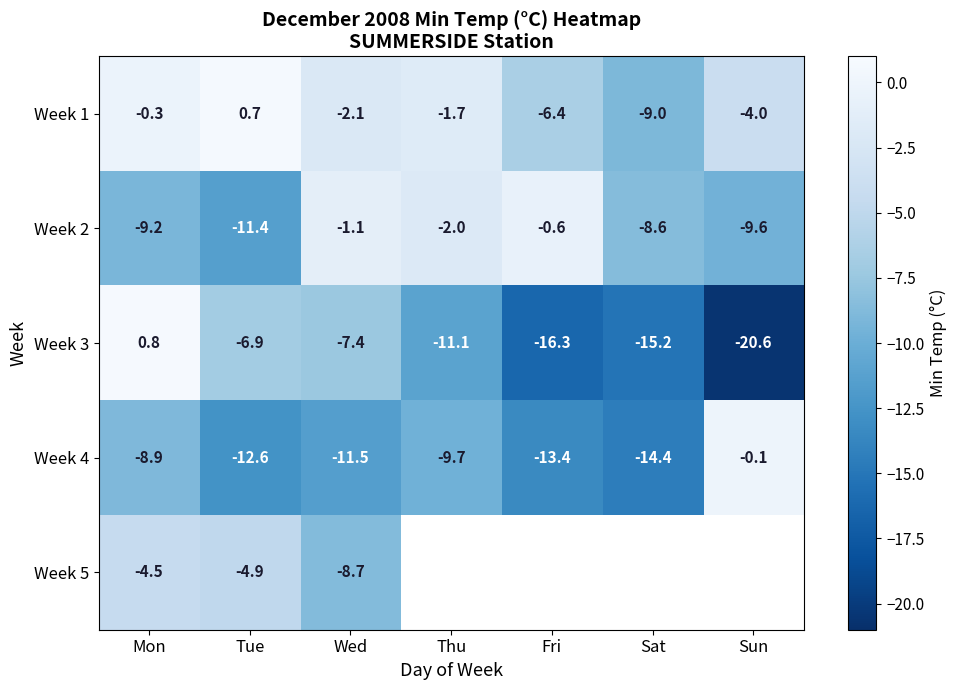

At how many categories does at least one series exceed -15?

7